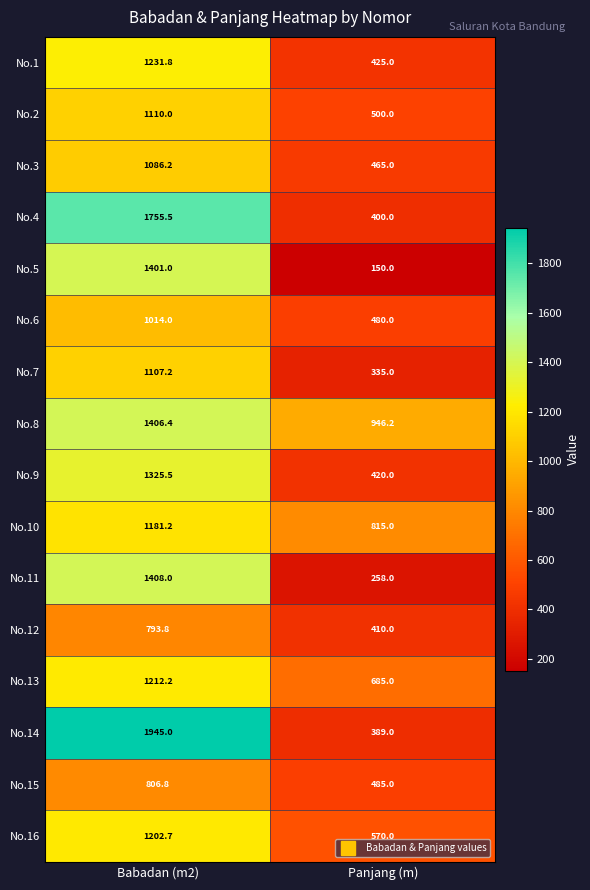

What is the sum of all No.4 values?

2155.5